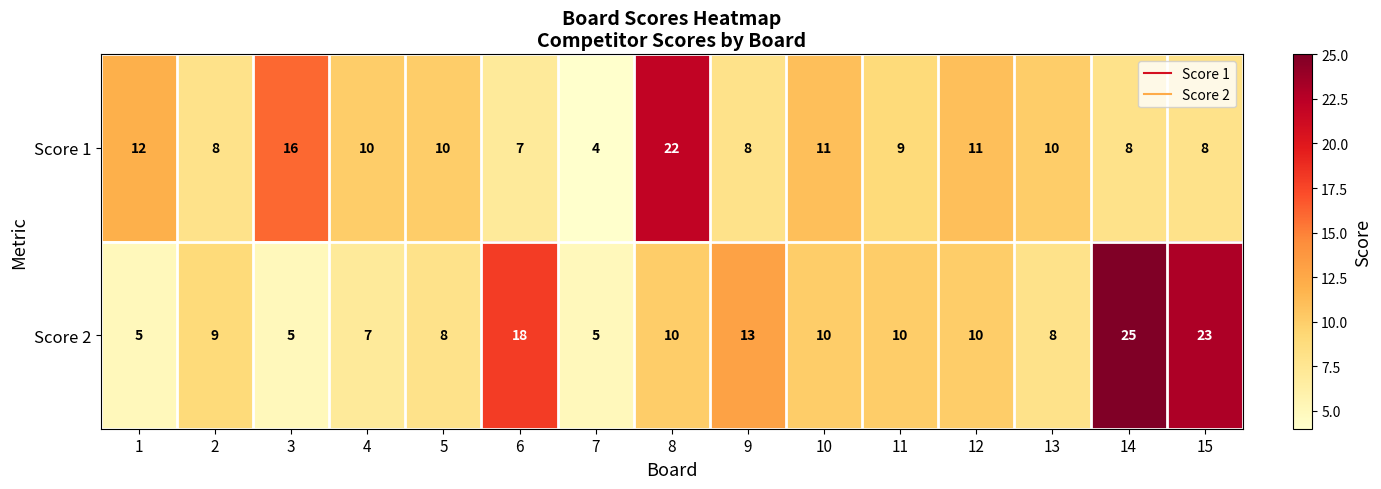

What is the total value across all series at 15?

31